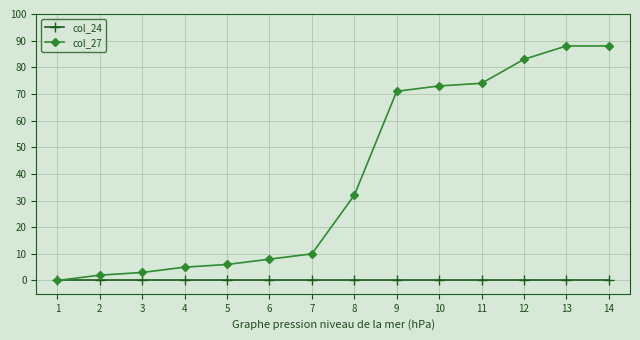

Rank the series by their average value, from lowest to highest.

col_24, col_27